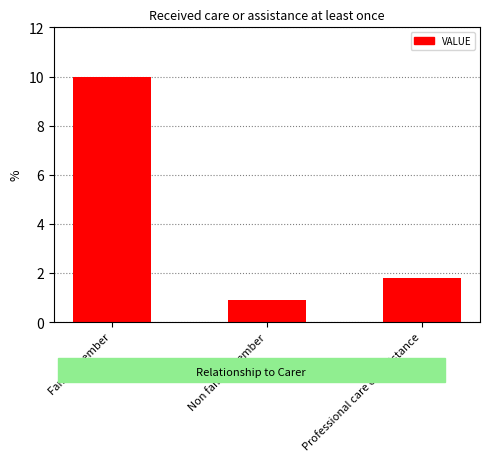

What is the sum of the values at Family member and Non family member?

10.9